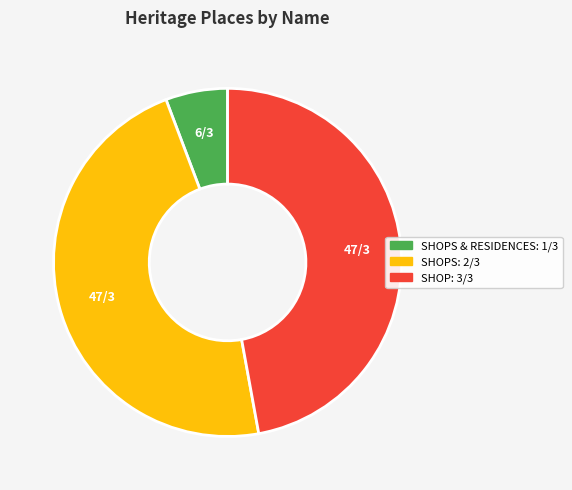

Is there a majority slice in this chart?

No